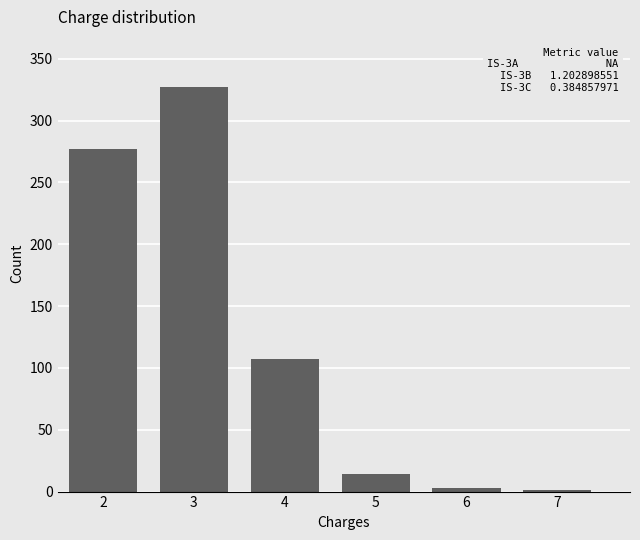

Reading right to left, list all the values displayed in this chart.

7=1	6=3	5=14	4=107	3=327	2=277